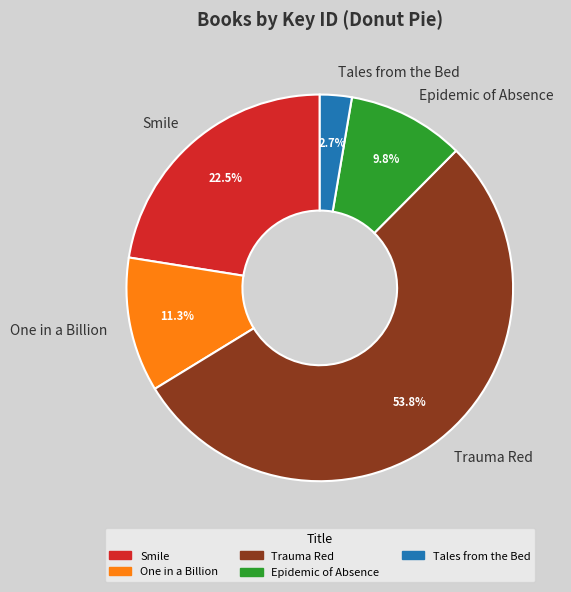

Rank the categories by value from lowest to highest.

Tales from the Bed, Epidemic of Absence, One in a Billion, Smile, Trauma Red